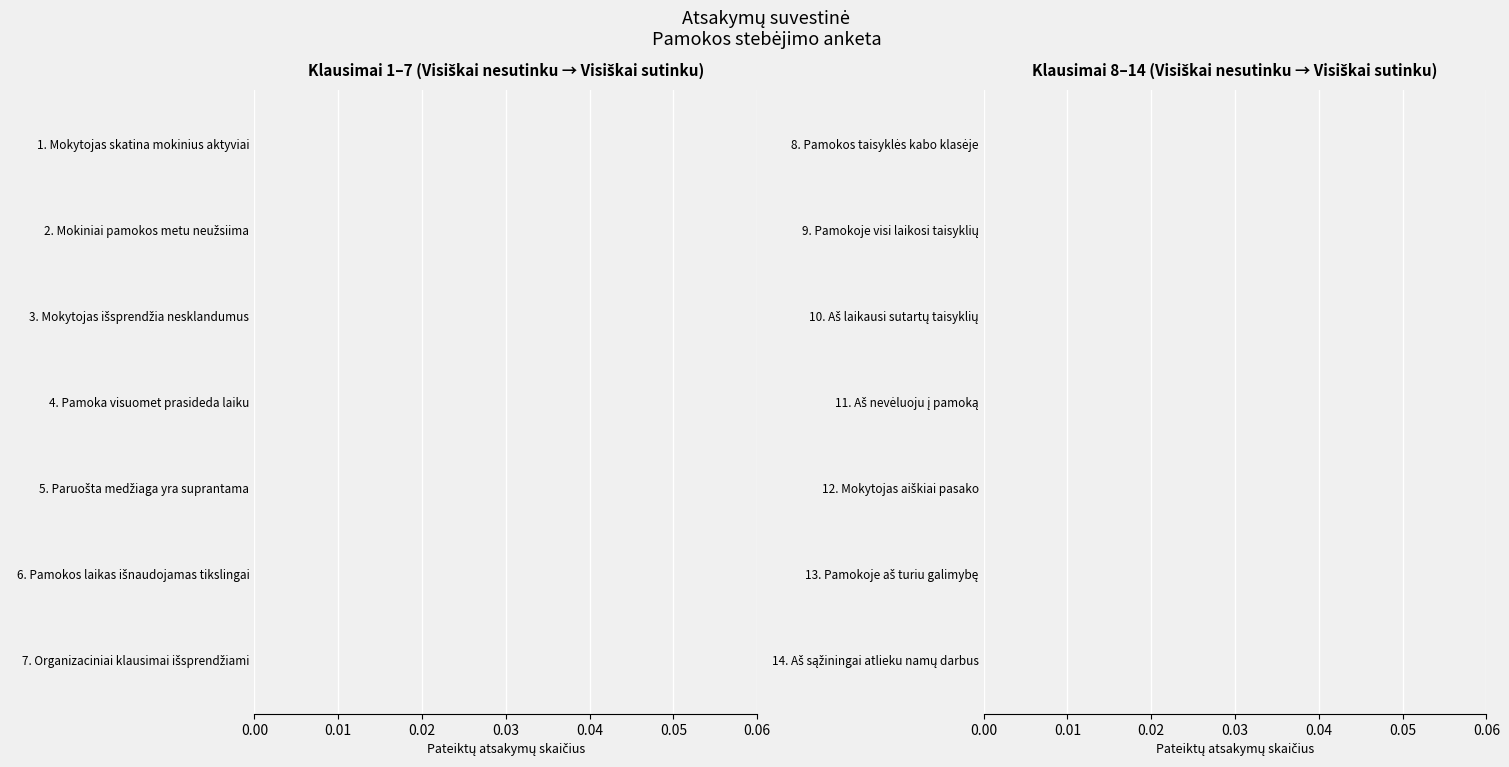

Reading left to right, transcribe all the data shown in this chart.

Klausimai (Nr.): 0=1	1=2	2=3	3=4	4=5	5=6	6=7	7=8	8=9	9=10	10=11	11=12	12=13	13=14
Pateiktų atsakymų skaičius: 0=0	1=0	2=0	3=0	4=0	5=0	6=0	7=0	8=0	9=0	10=0	11=0	12=0	13=0